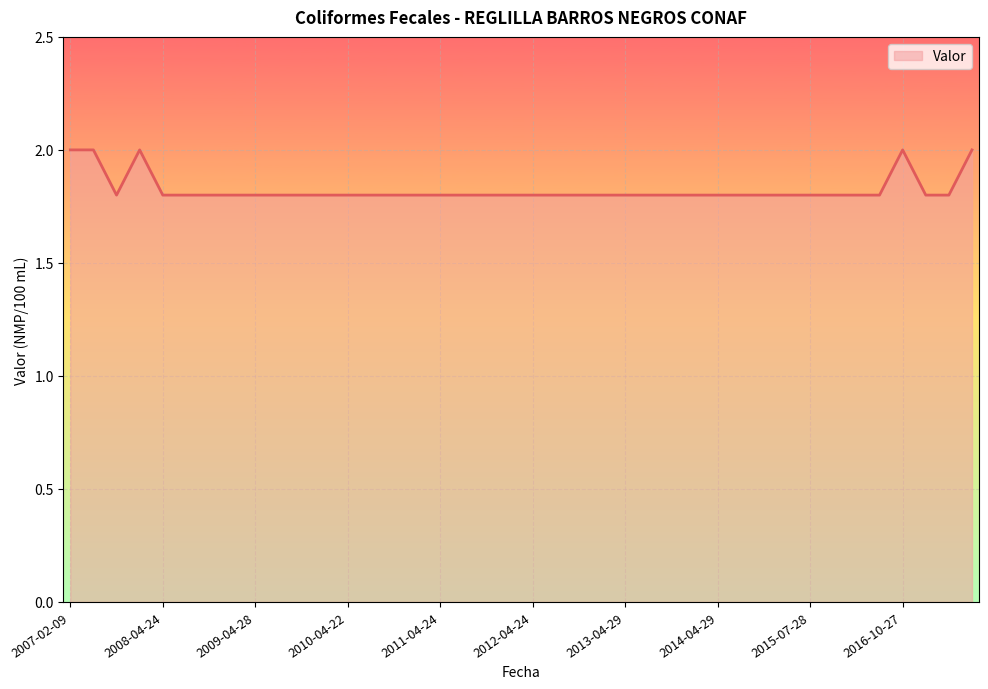

What is the maximum value shown in the chart?

2.0